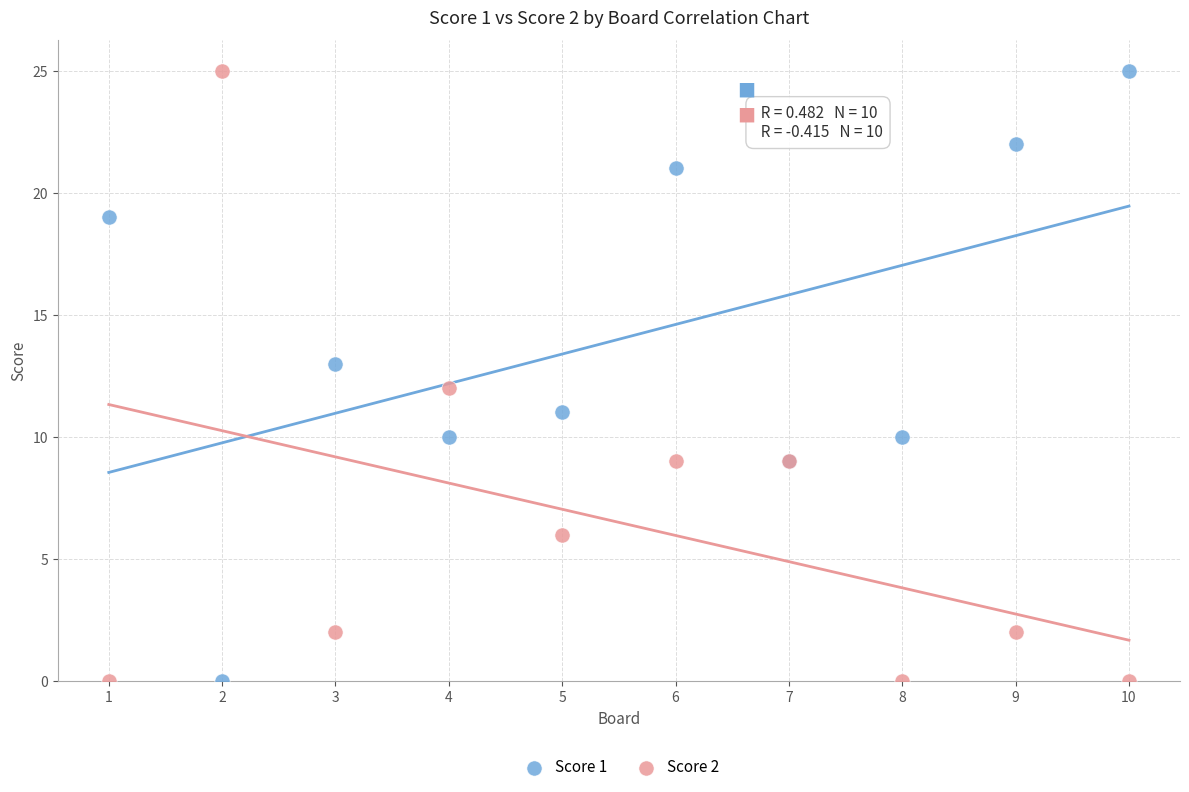

What is the X range (max minus min) for the scatter plot?

9